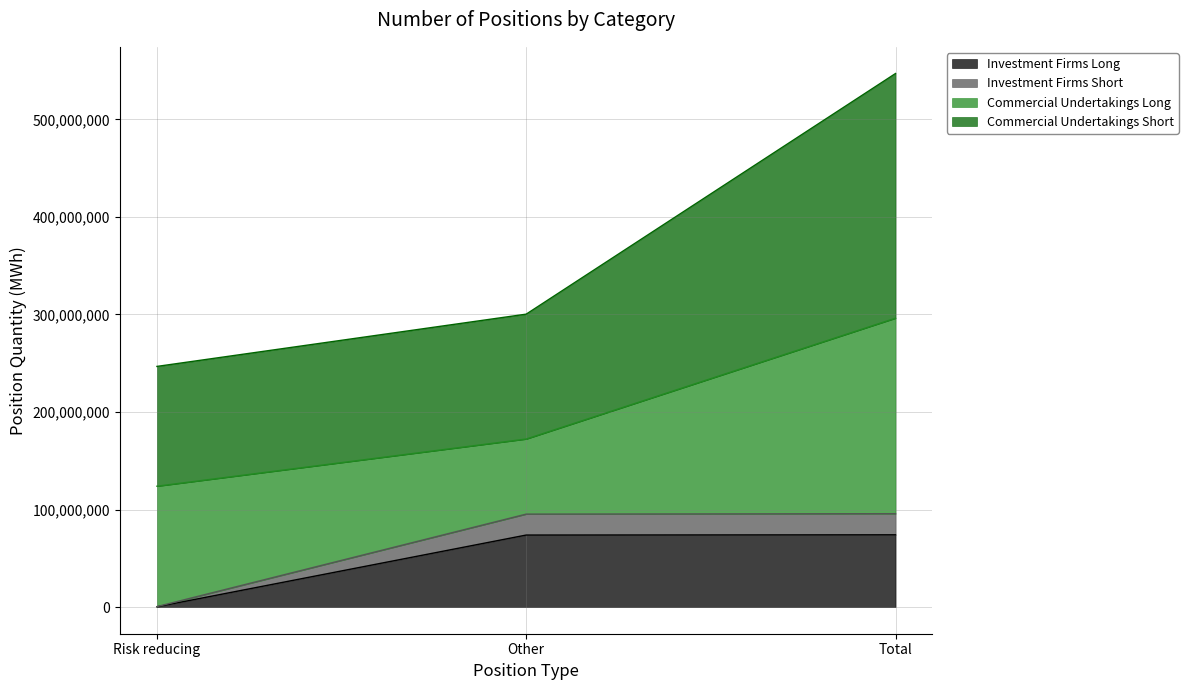

At which label is Investment Firms Long closest to 37168620?

Other